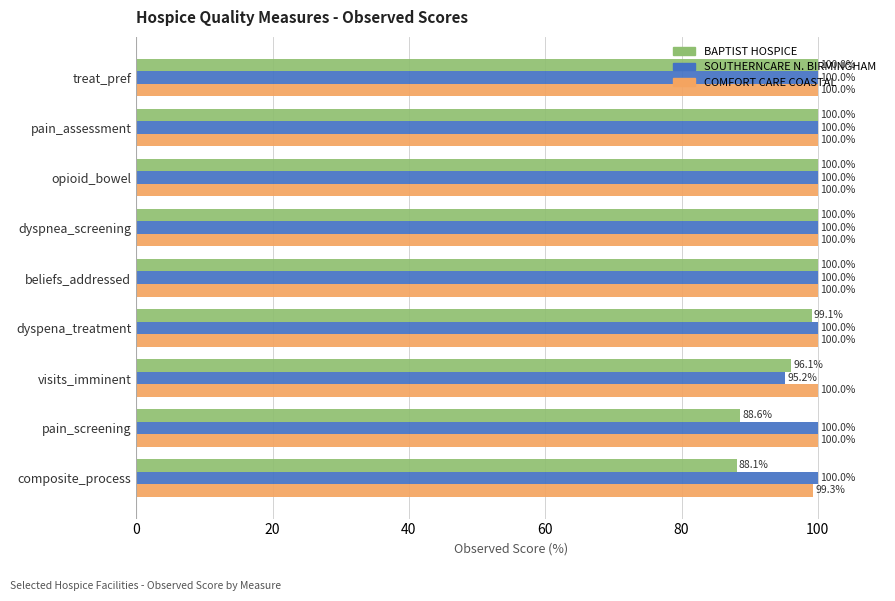

Count the COMFORT CARE COASTAL values in the range 100 to 101.

8